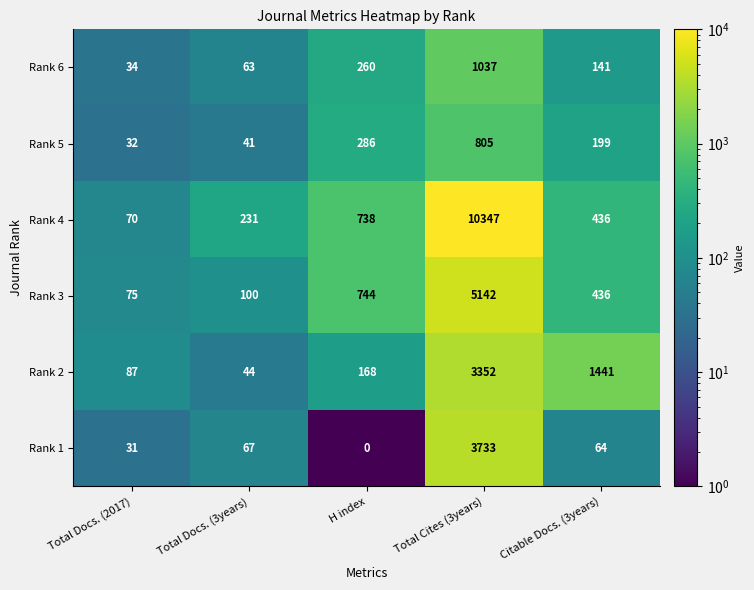

The value of Rank 6 at Citable Docs. (3years) is 141. True or false?

True